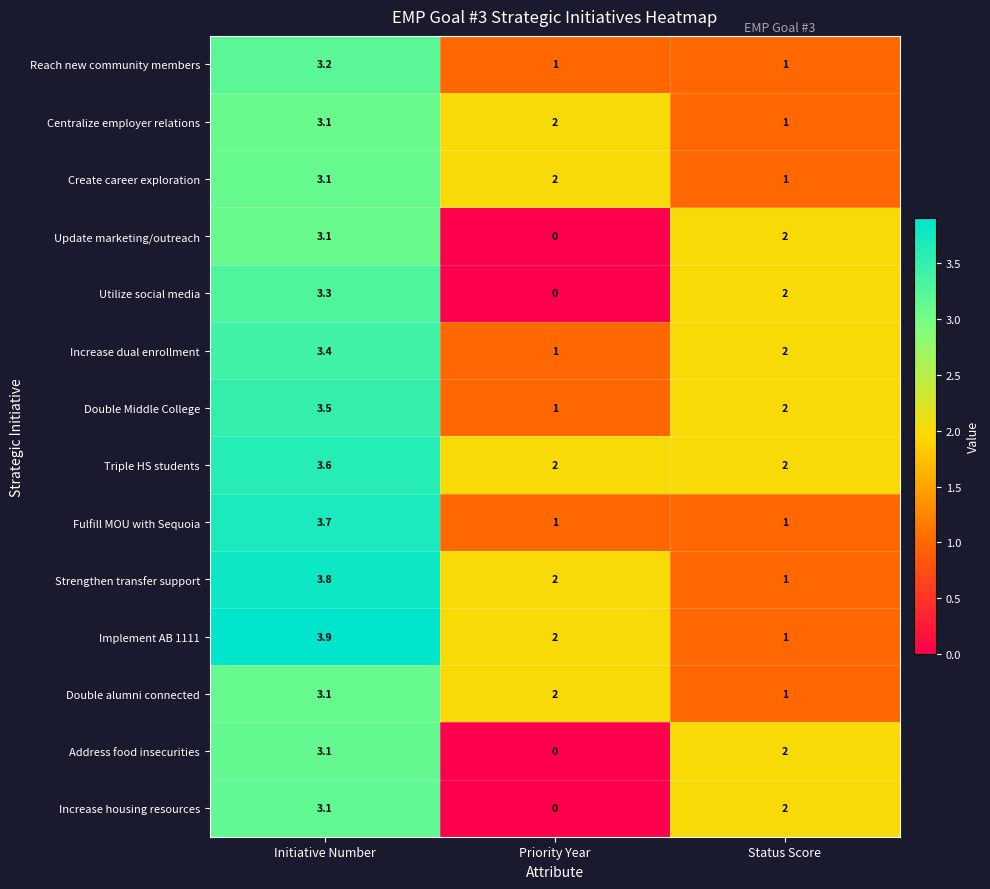

Where does the Create career exploration series first go above 2?

Initiative Number